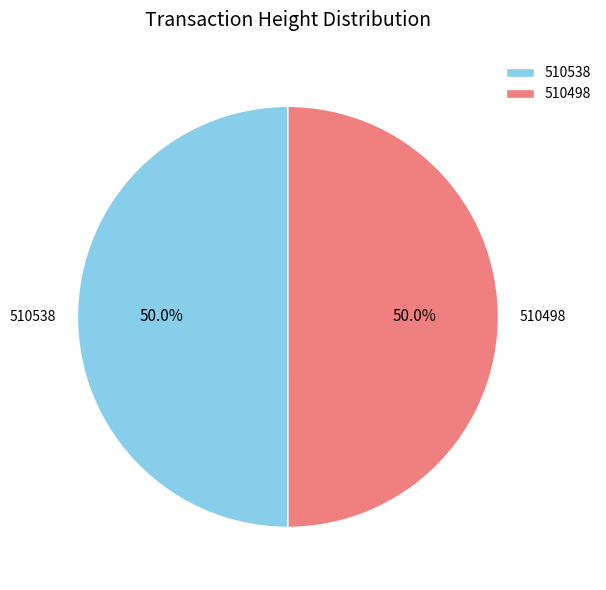

What is the ratio of the value at 510538 to the value at 510498?

1.0